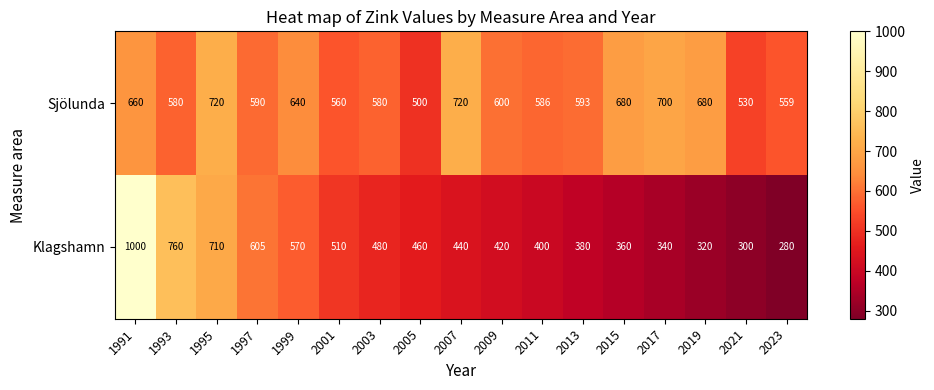

Rank the series by their average value, from lowest to highest.

Klagshamn, Sjölunda